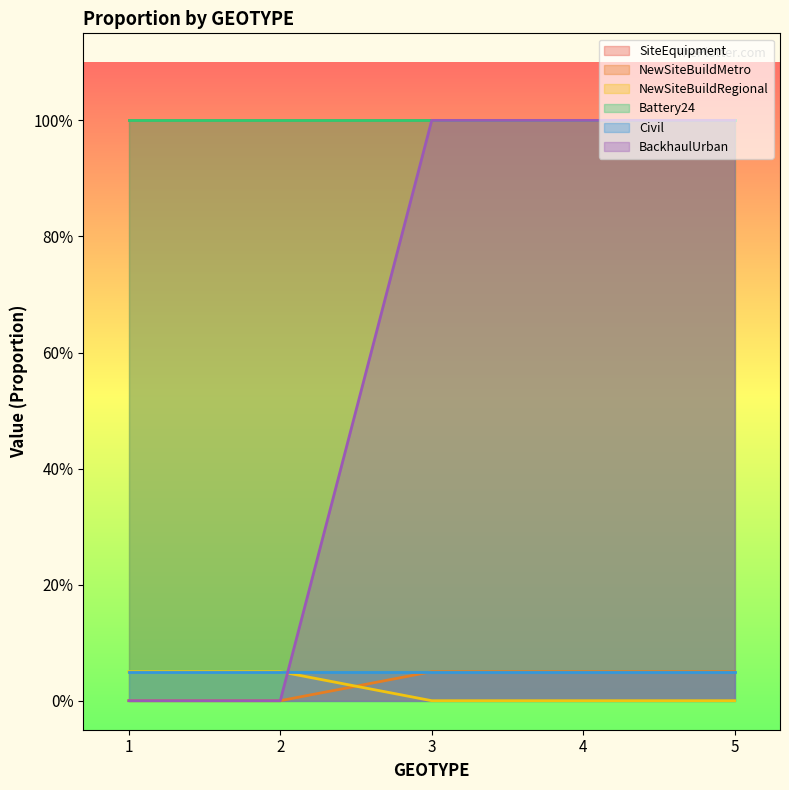

What is the sum of all NewSiteBuildRegional values?

0.1